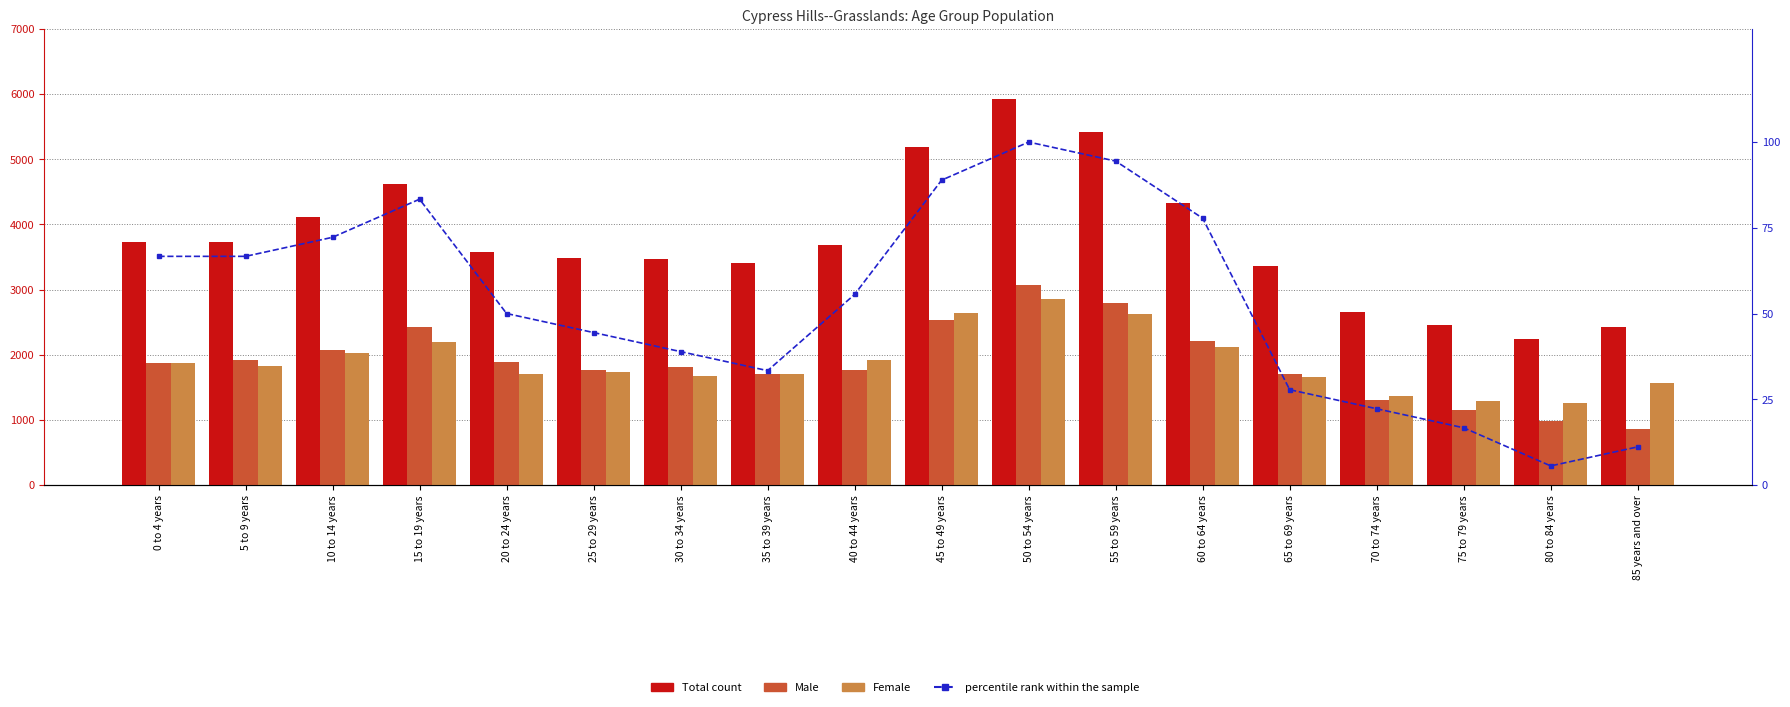

True or false: Male has a value of 2535.0 at 45 to 49 years.

True